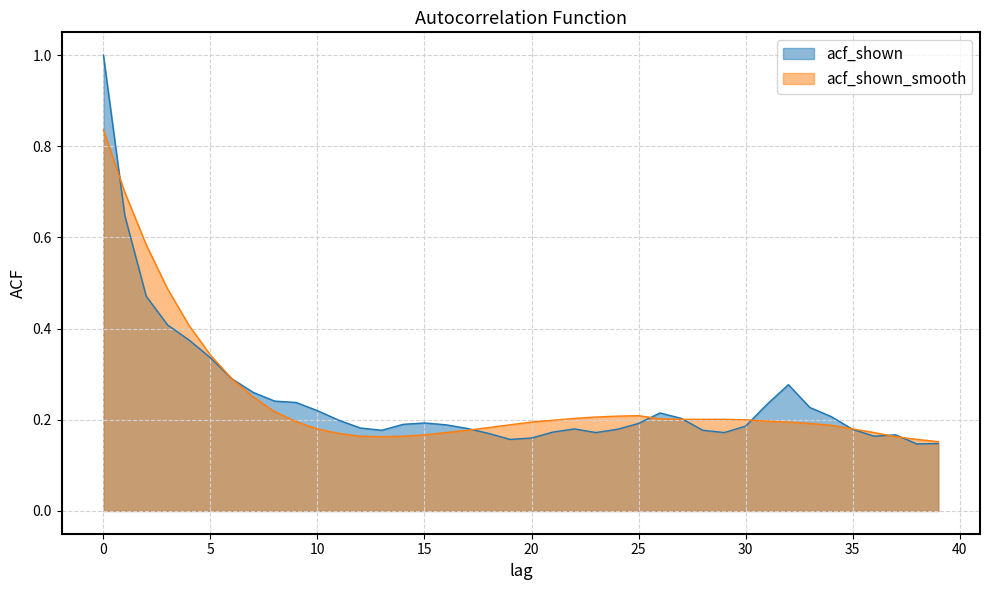

Which series has the largest range (max minus min)?

acf_shown